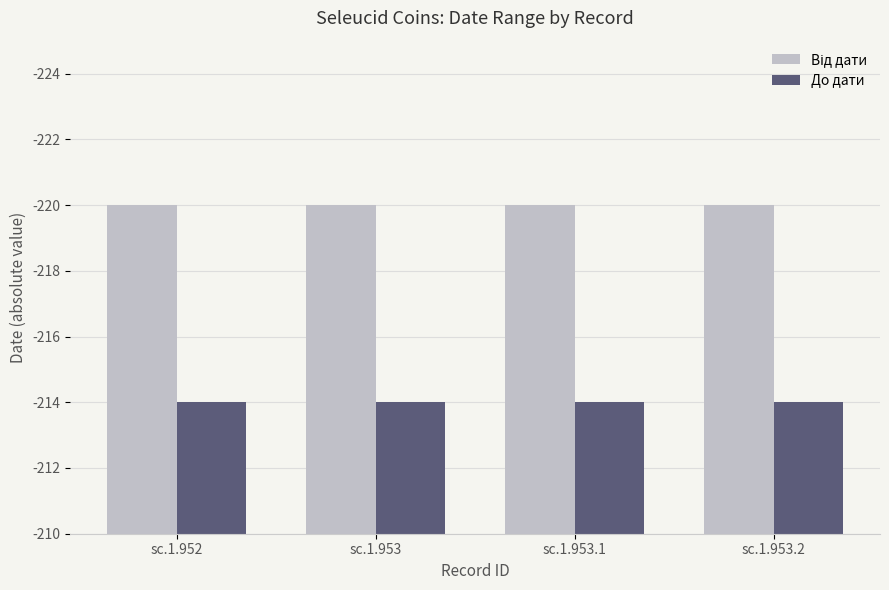

Which series changed the most between sc.1.953 and sc.1.953.2?

Від дати